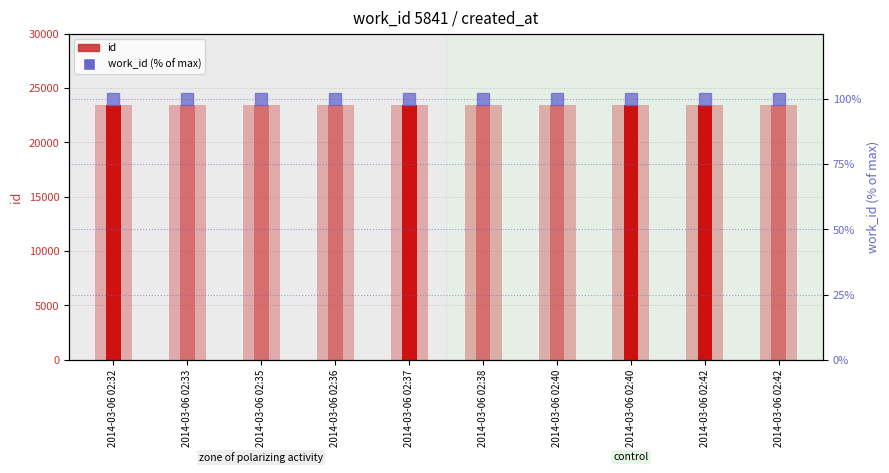

What is the sum of all work_id (normalized) values?

1000